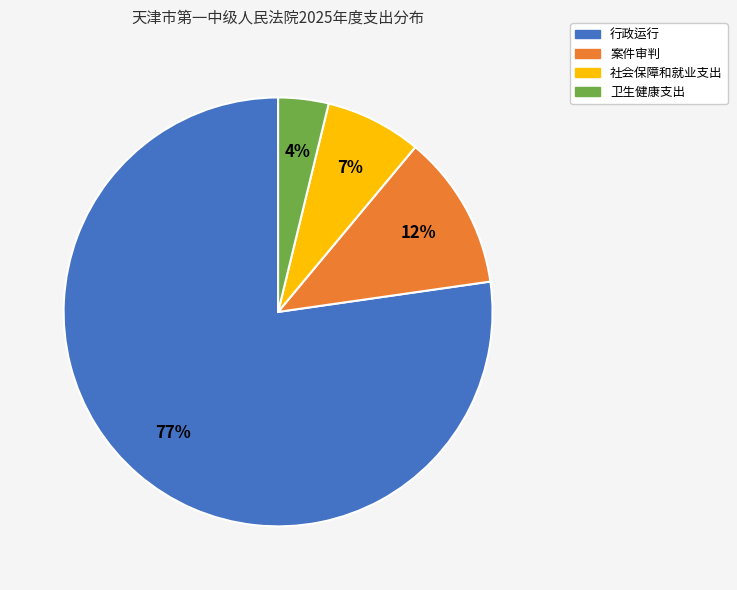

What is the largest slice in the pie chart?

行政运行